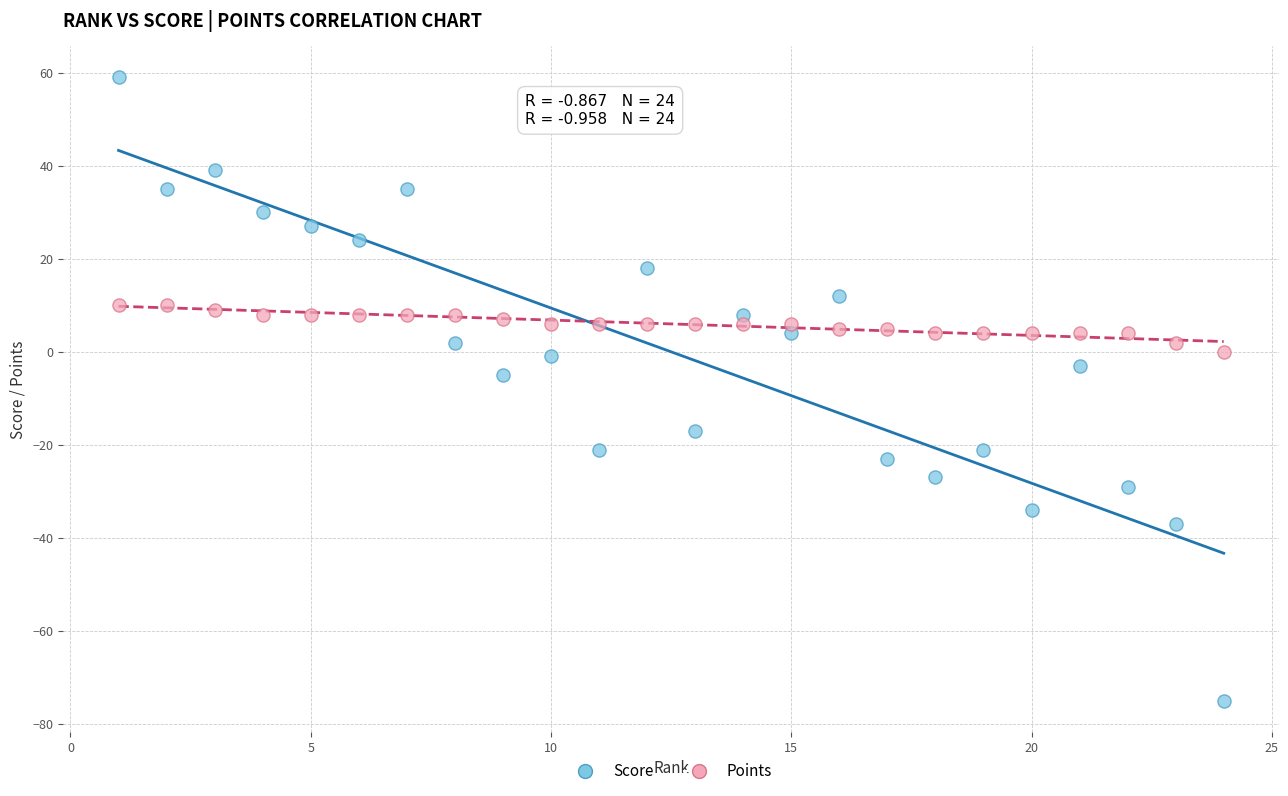

Across all data points, what is the range of Y values (max minus min)?

134